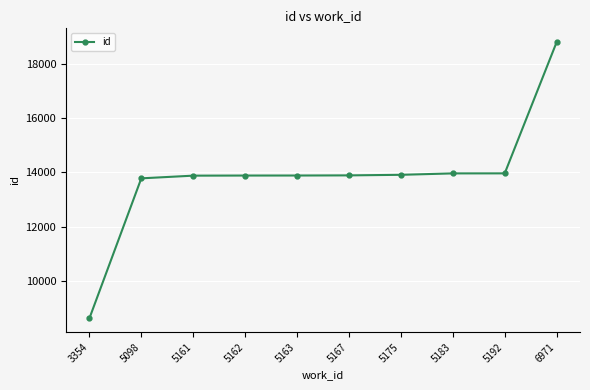

What value does the data have at 3354, to the nearest 10?

8630